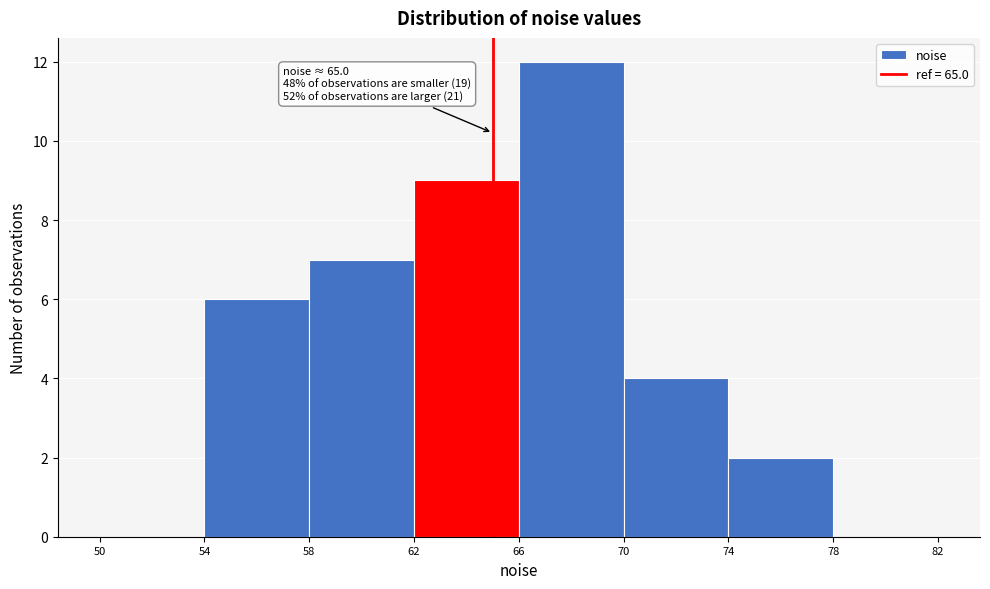

Which range on the x-axis has the tallest bar?

66 to 70